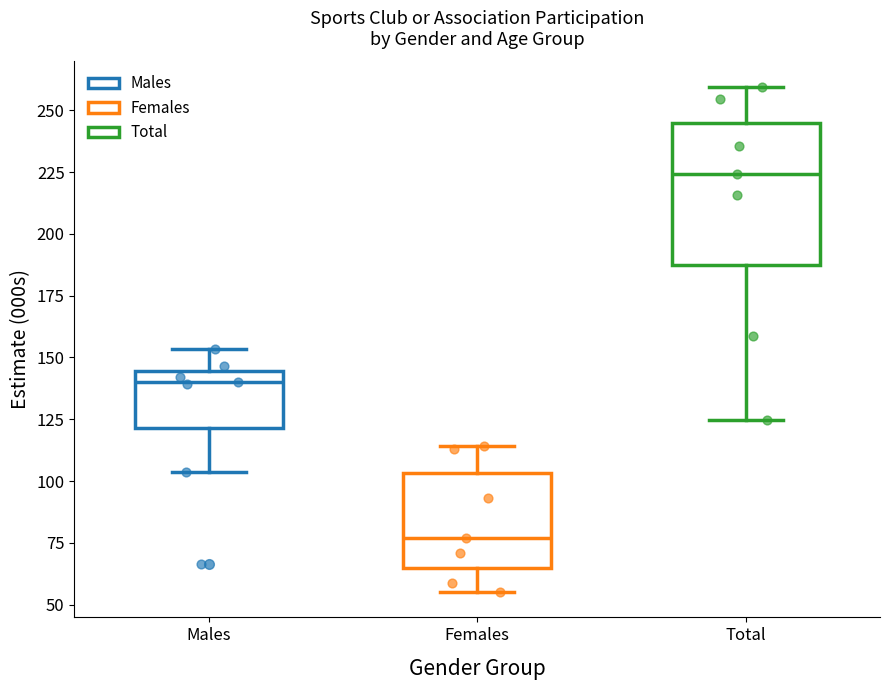

Which box's median line is the highest?

Total